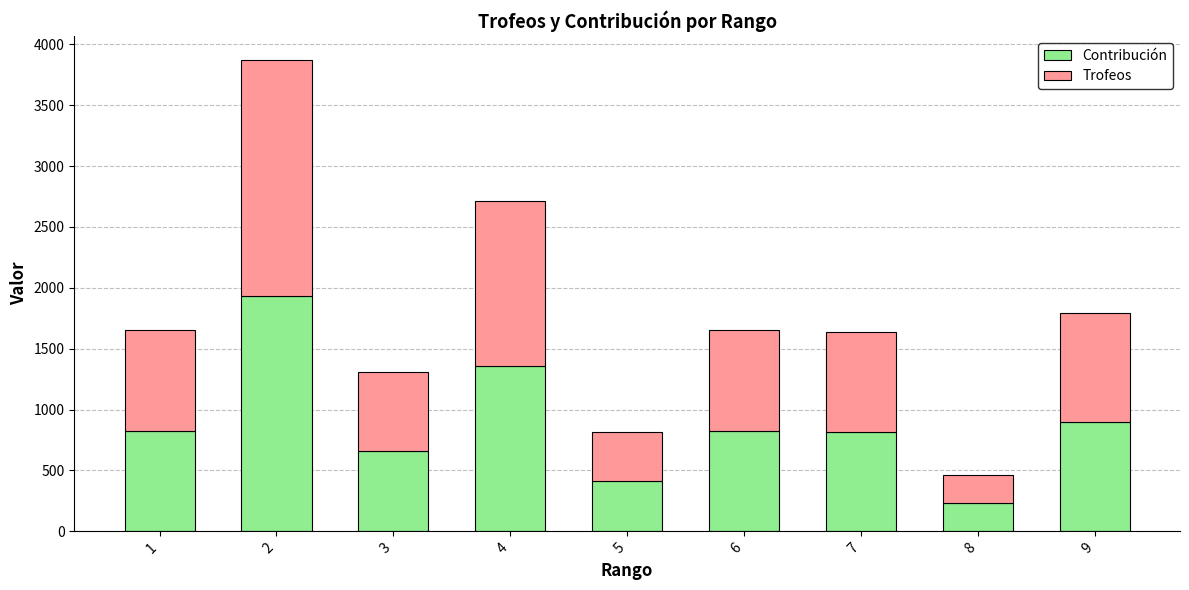

What are all the series names shown in the legend?

Contribución, Trofeos